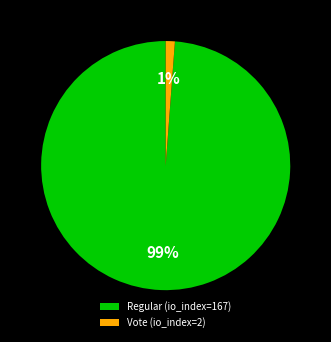

Combined, do Vote (io_index=2) and Regular (io_index=167) account for over 50%?

Yes